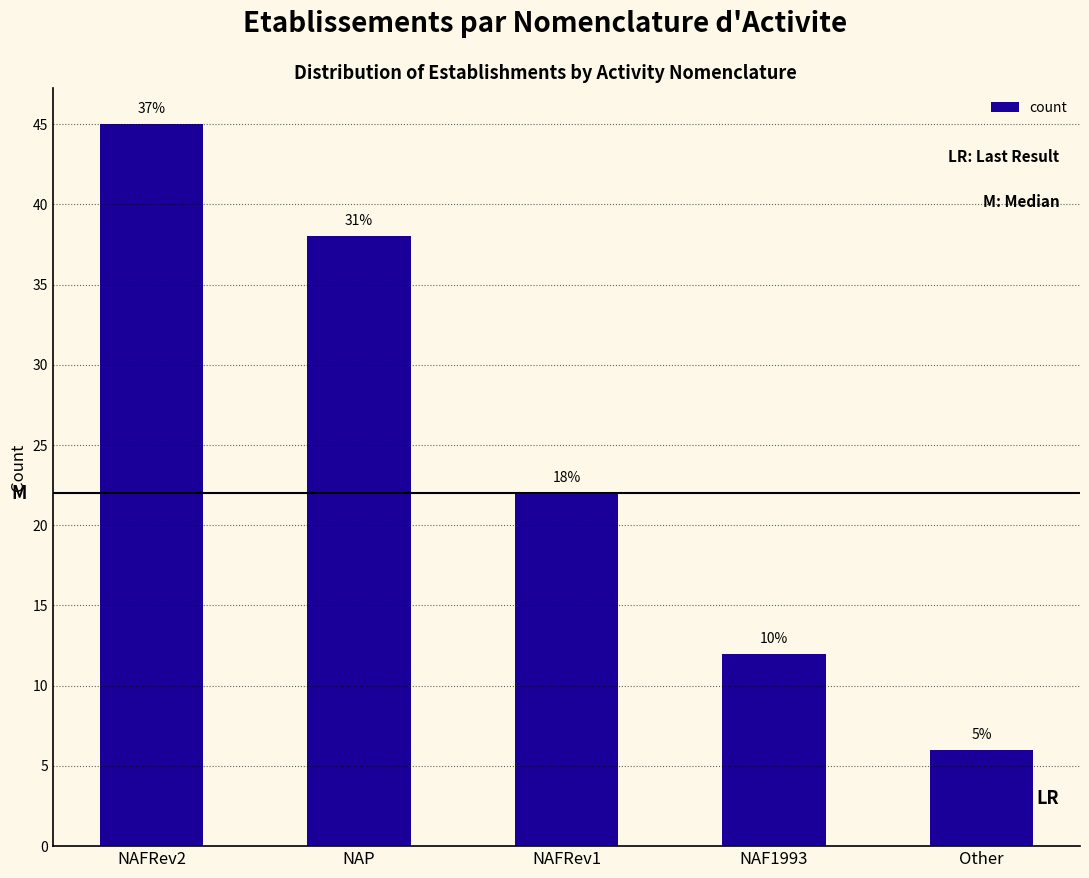

How many series are shown in this chart?

1